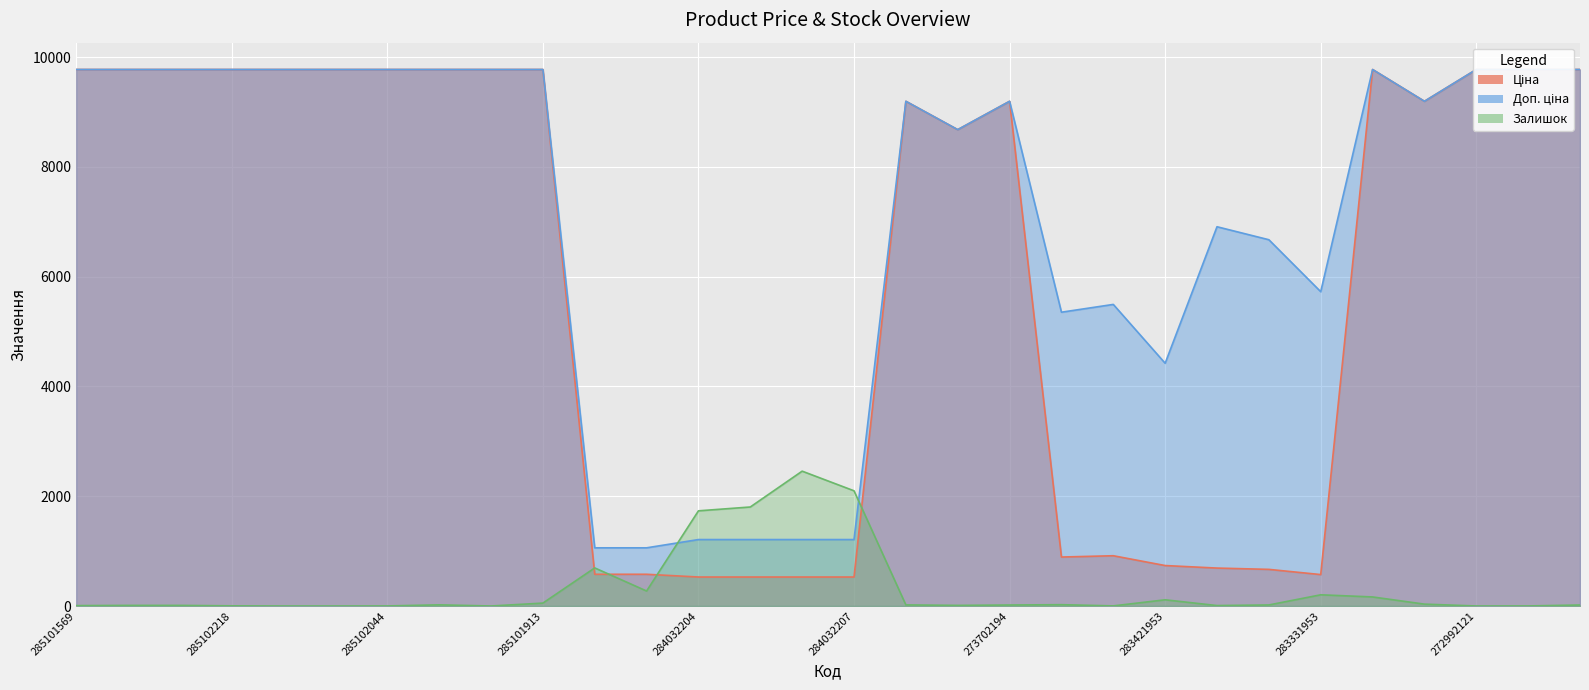

Between 285102221 and 273702194, which series saw the biggest shift?

Ціна